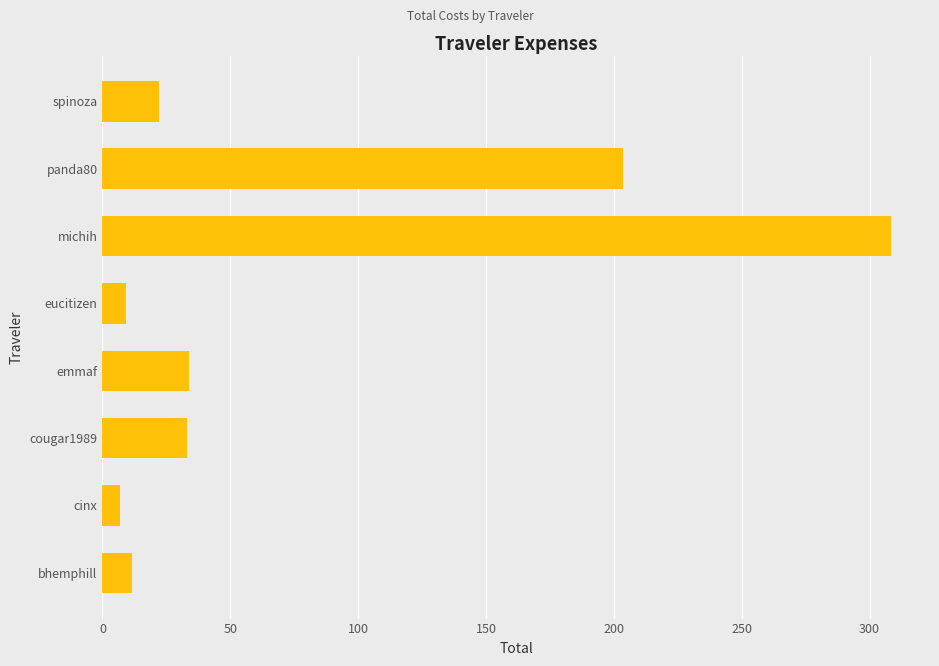

What is the ratio of the value at bhemphill to the value at eucitizen?

1.2